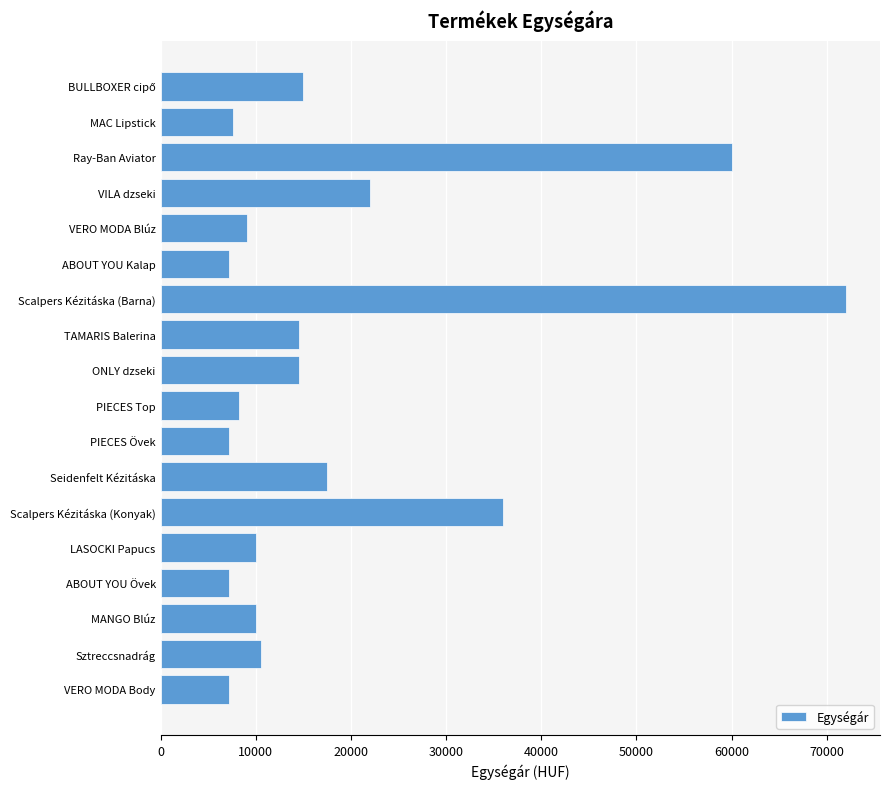

The value at PIECES Övek is 7190. True or false?

True